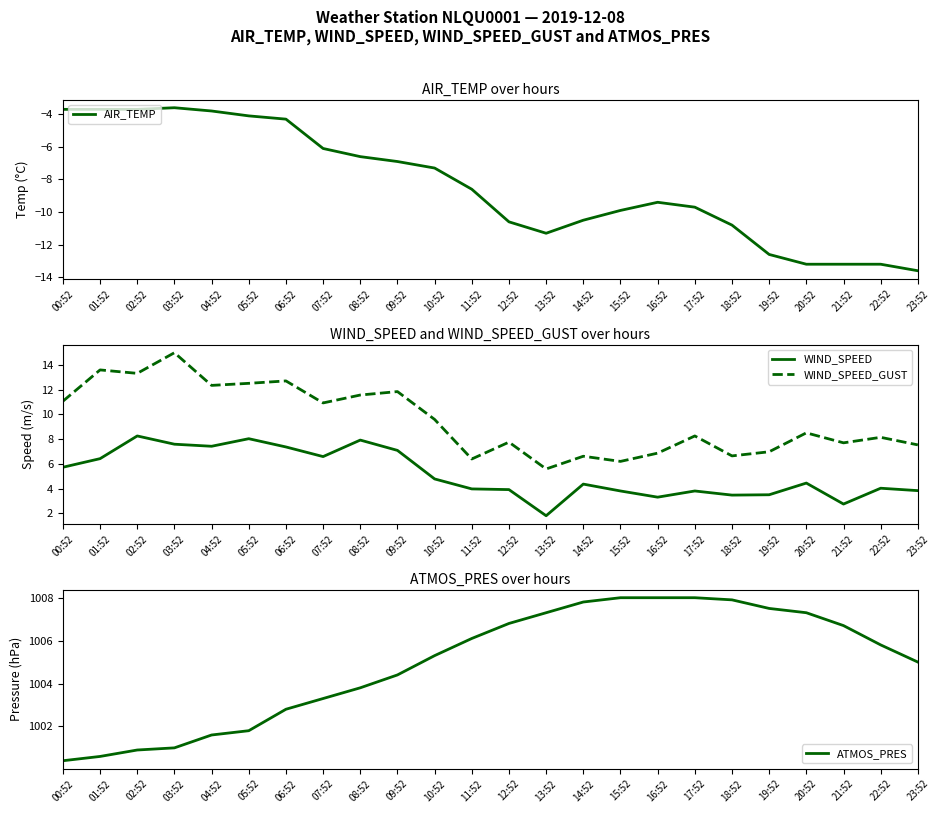

Rank the series at 08:52 from highest to lowest value.

ATMOS_PRES, WIND_SPEED_GUST, WIND_SPEED, AIR_TEMP